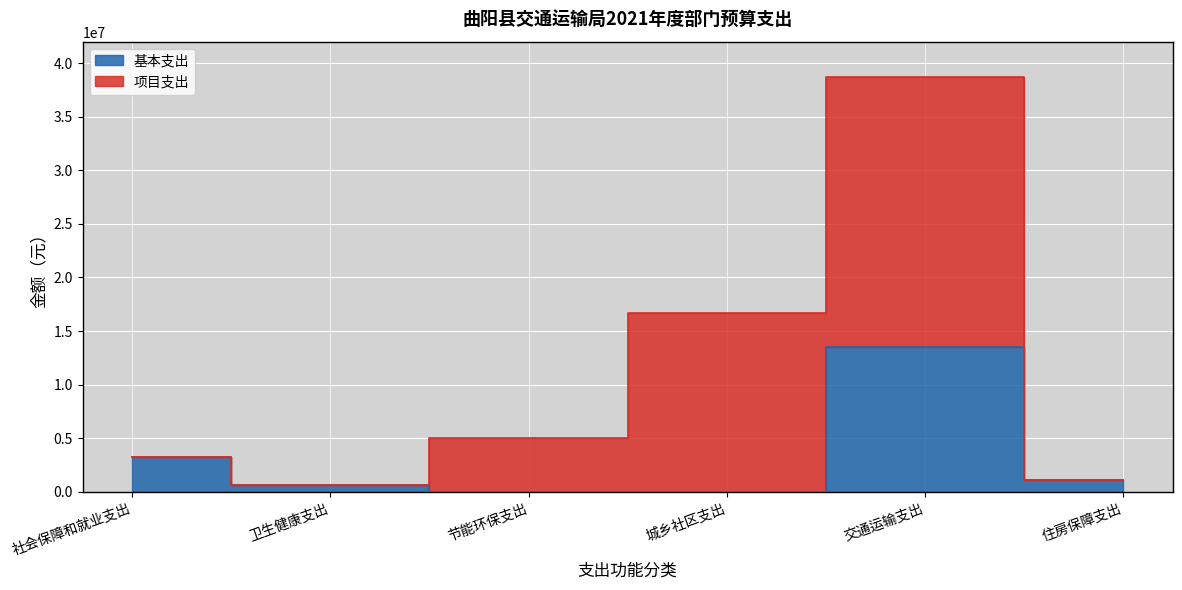

What is the difference between the values at 住房保障支出 and 节能环保支出?

1107400